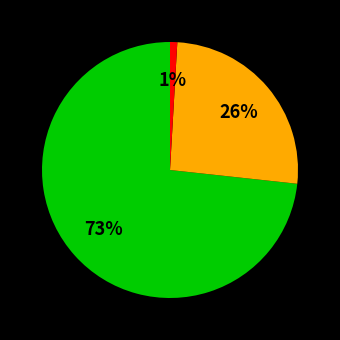

Is there a majority slice in this chart?

Yes